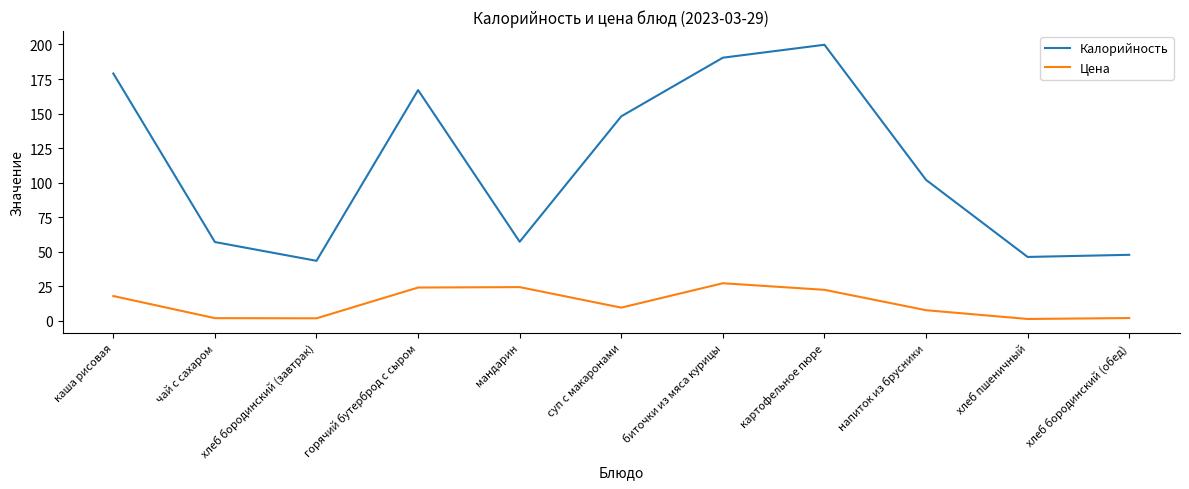

True or false: Цена and Калорийность cross at least once.

False